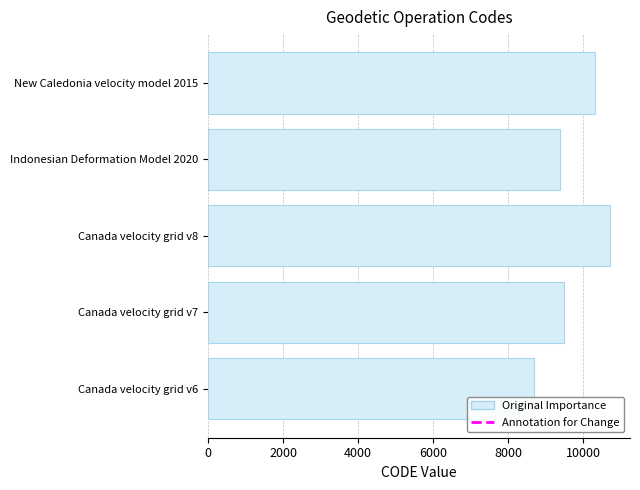

What is the difference between the maximum and minimum values?

2031